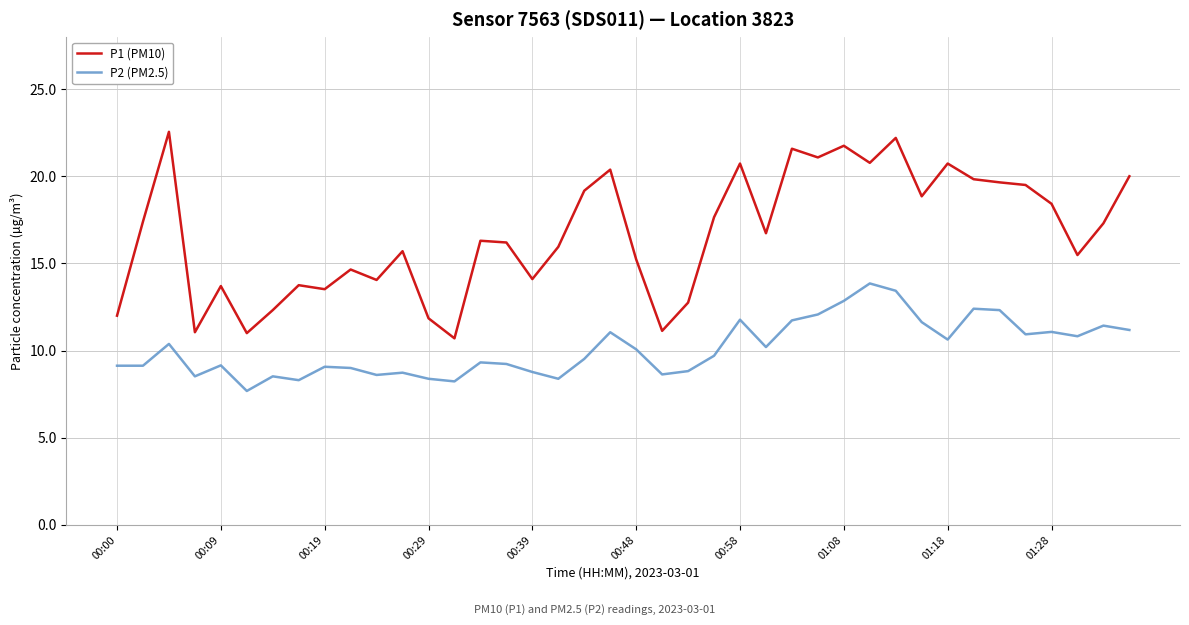

Which series has the largest range (max minus min)?

P1 (PM10)